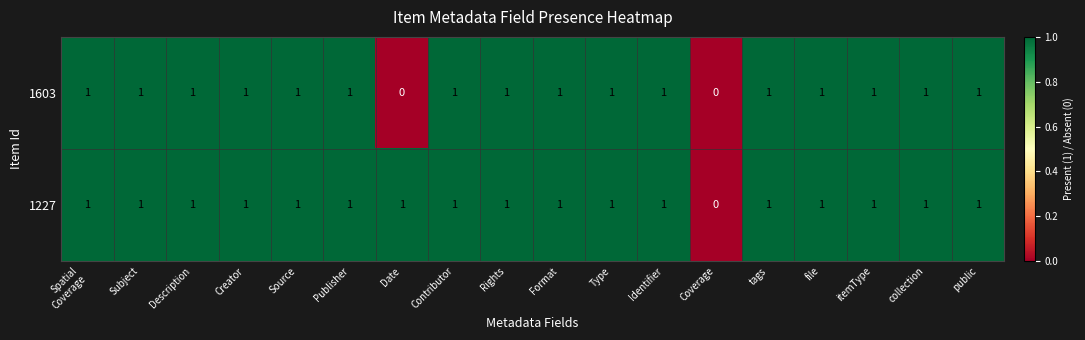

How many data points in 1603 are less than 1?

2